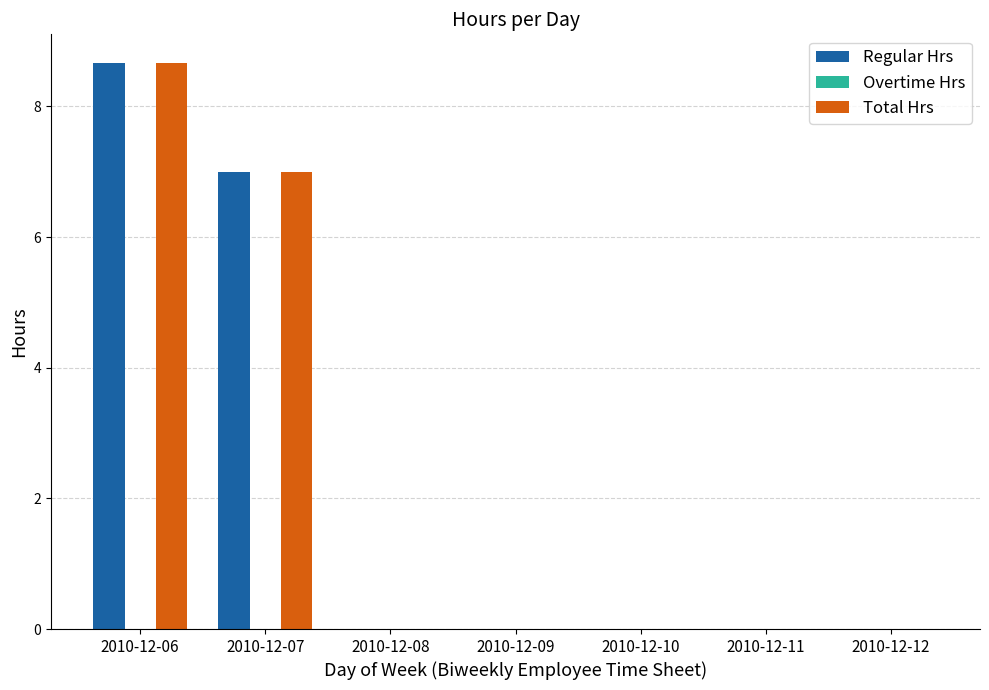

What is the total value across all series at 2010-12-07?

14.0